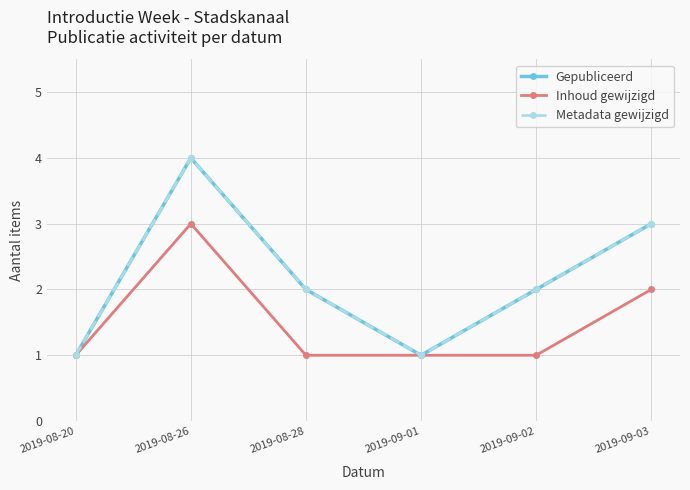

Does the chart have visible grid lines?

Yes